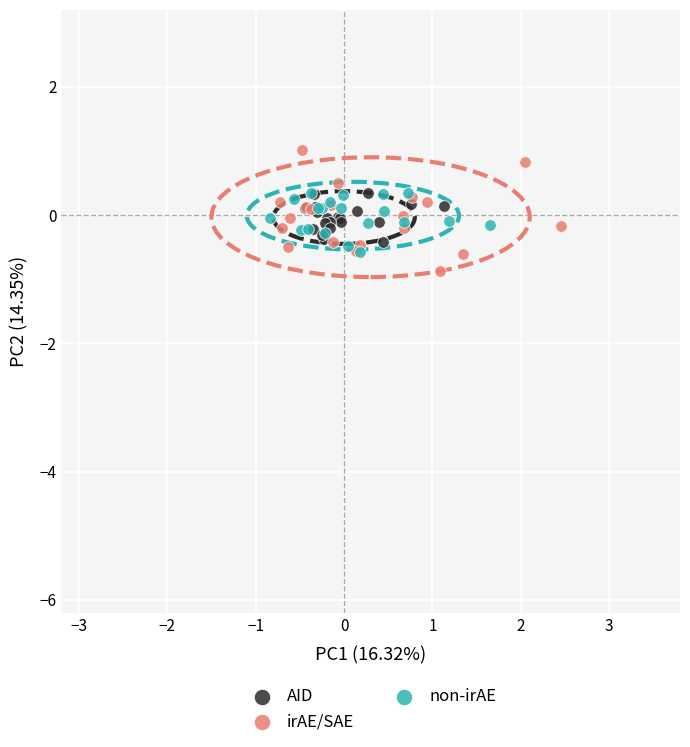

Which series contains the highest Y value?

irAE/SAE